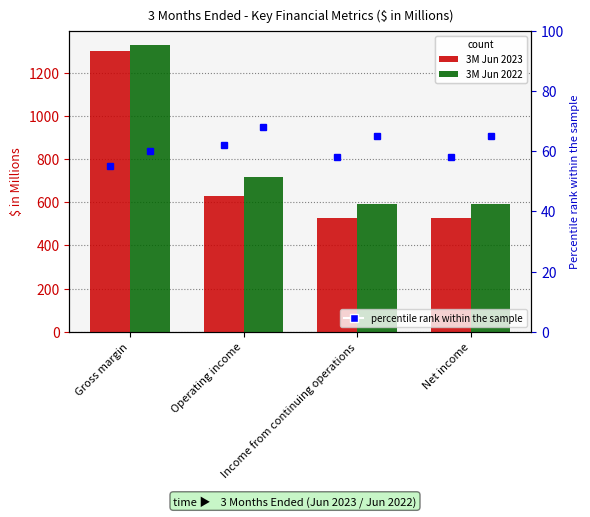

At which category is the sum across all series the highest?

Gross margin